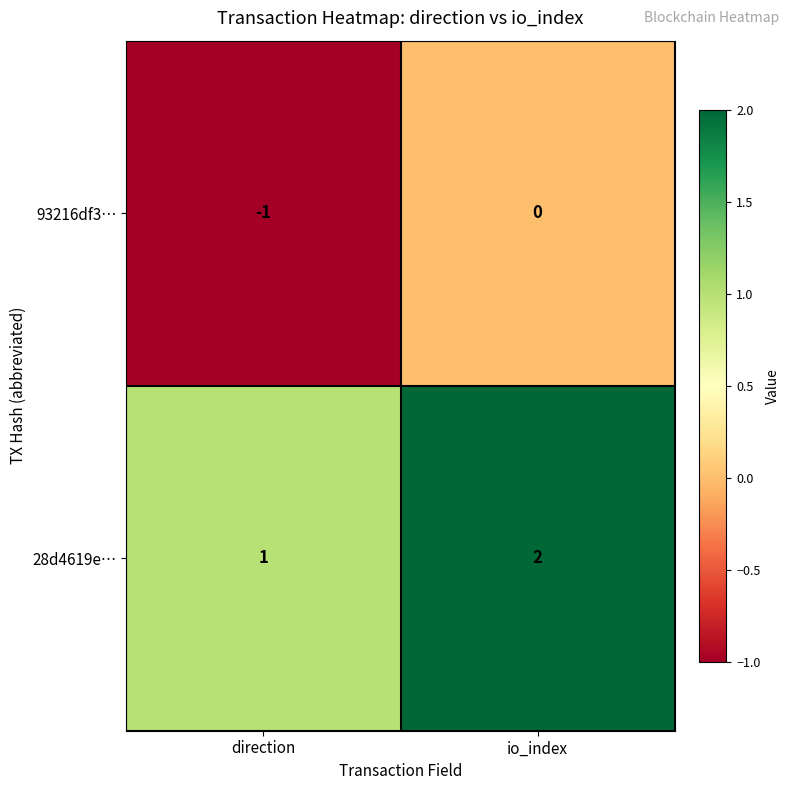

Where is 28d4619e… nearest to the value 1?

direction